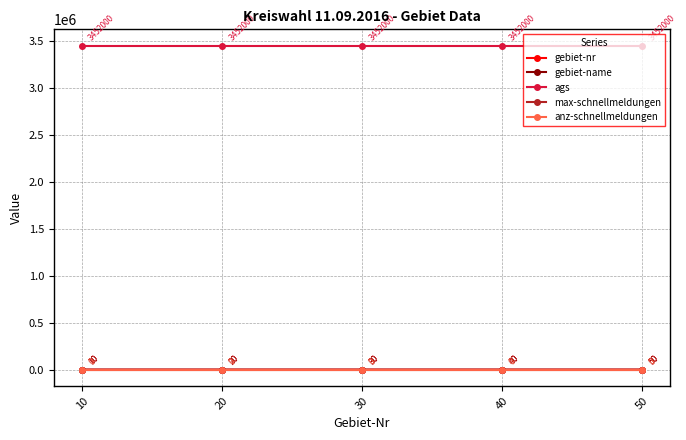

At which label is anz-schnellmeldungen closest to 0?

10